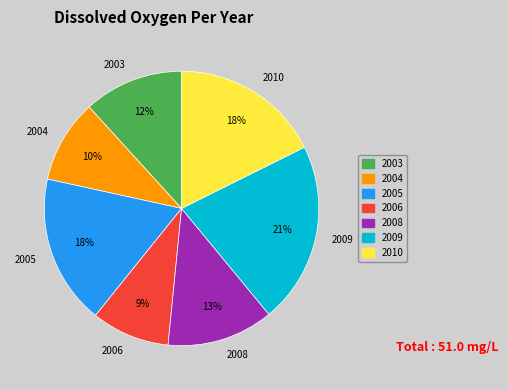

To the nearest percent, what is the average slice percentage?

14%